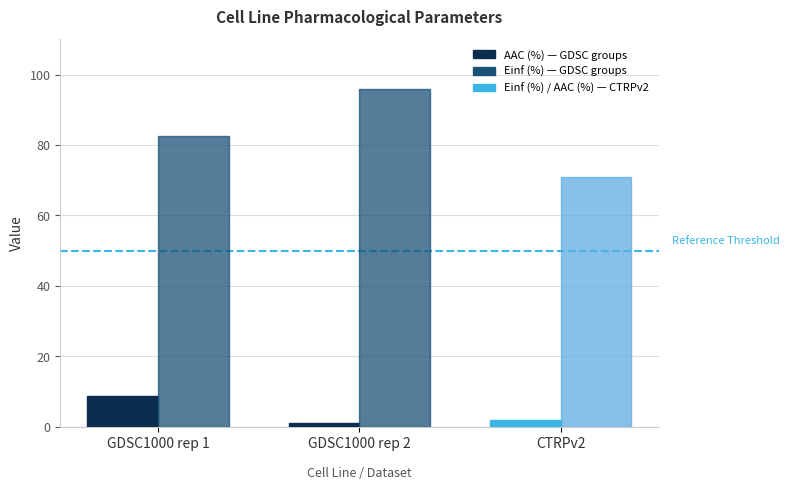

At which category is the sum across all series the highest?

GDSC1000 rep 2